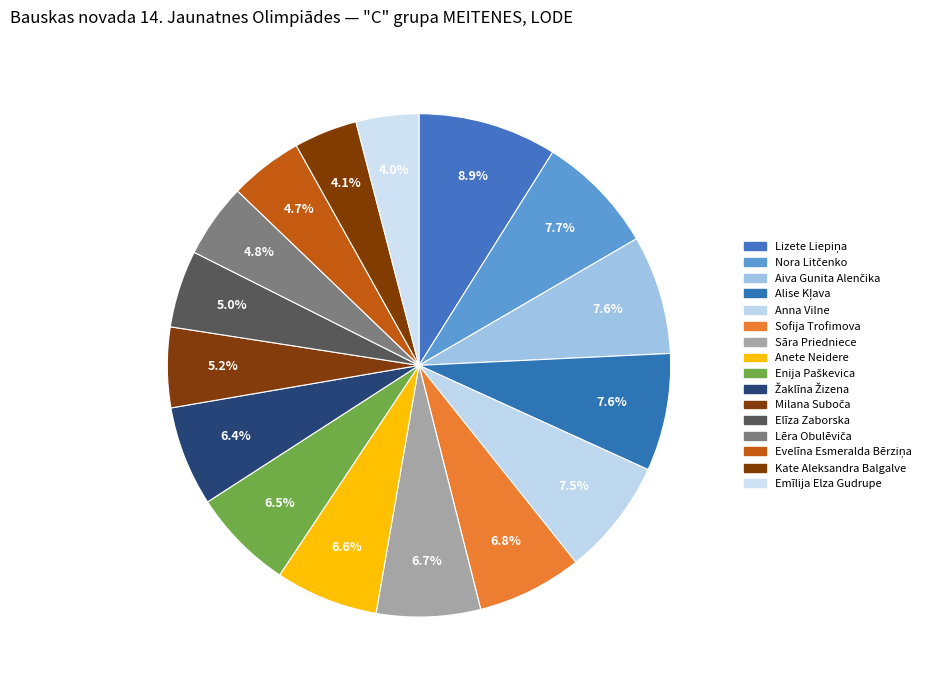

How many slices are in this pie chart?

16